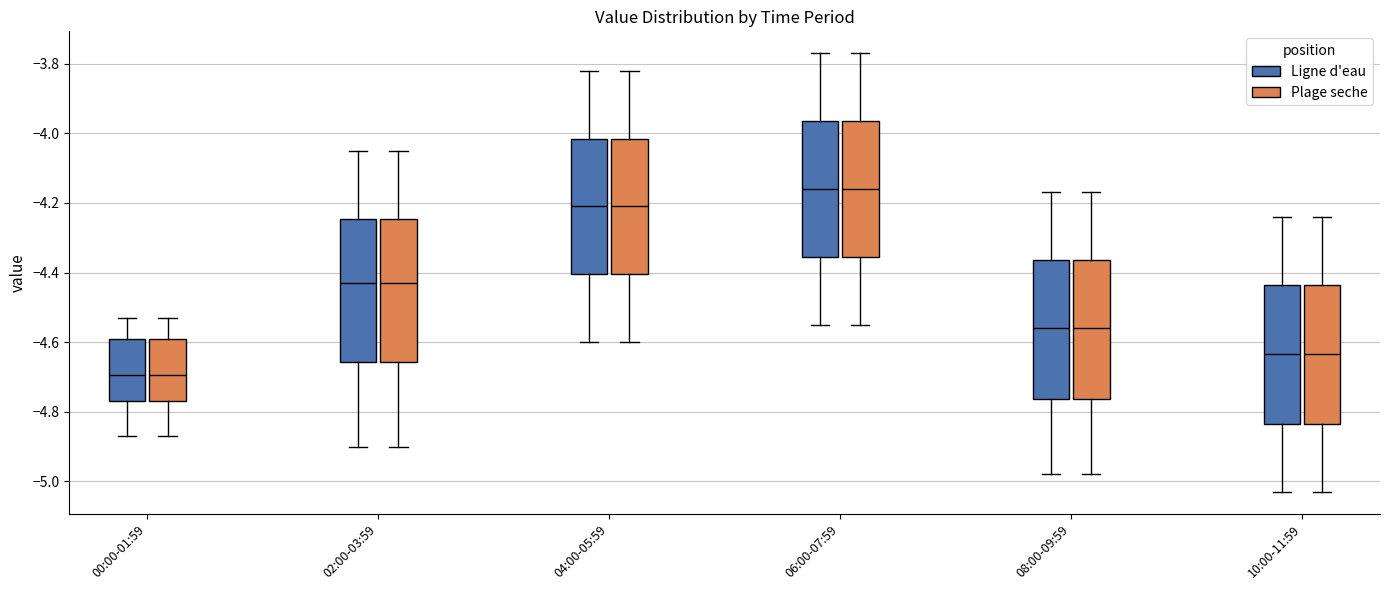

Reading left to right, transcribe this box plot: for each box, give where its median line is, the range the box spans, and where its two whiskers end, as read against the y-axis. The values are not printed on the chart, so give them approximately, as read against the axis.

00:00-01:59 (Ligne d'eau): median -4.70, box -4.76 to -4.58, whiskers -4.86 to -4.52
00:00-01:59 (Plage seche): median -4.70, box -4.76 to -4.58, whiskers -4.86 to -4.52
02:00-03:59 (Ligne d'eau): median -4.42, box -4.66 to -4.24, whiskers -4.90 to -4.04
02:00-03:59 (Plage seche): median -4.42, box -4.66 to -4.24, whiskers -4.90 to -4.04
04:00-05:59 (Ligne d'eau): median -4.20, box -4.40 to -4.02, whiskers -4.60 to -3.82
04:00-05:59 (Plage seche): median -4.20, box -4.40 to -4.02, whiskers -4.60 to -3.82
06:00-07:59 (Ligne d'eau): median -4.16, box -4.36 to -3.96, whiskers -4.54 to -3.76
06:00-07:59 (Plage seche): median -4.16, box -4.36 to -3.96, whiskers -4.54 to -3.76
08:00-09:59 (Ligne d'eau): median -4.56, box -4.76 to -4.36, whiskers -4.98 to -4.16
08:00-09:59 (Plage seche): median -4.56, box -4.76 to -4.36, whiskers -4.98 to -4.16
10:00-11:59 (Ligne d'eau): median -4.64, box -4.84 to -4.44, whiskers -5.02 to -4.24
10:00-11:59 (Plage seche): median -4.64, box -4.84 to -4.44, whiskers -5.02 to -4.24